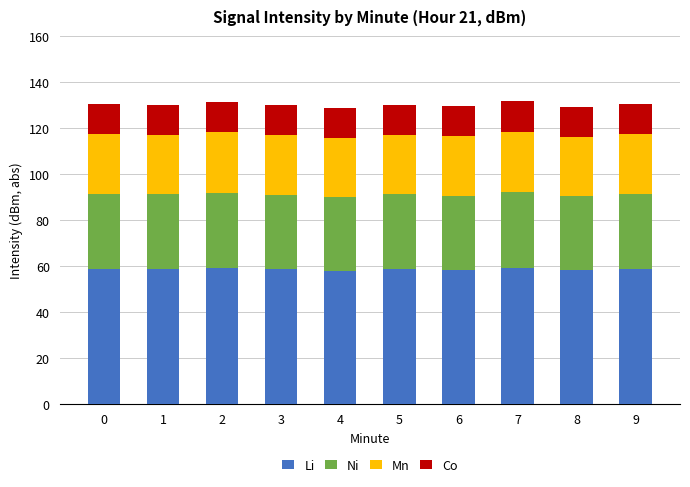

The value of Li at 2 is 91.8. True or false?

False